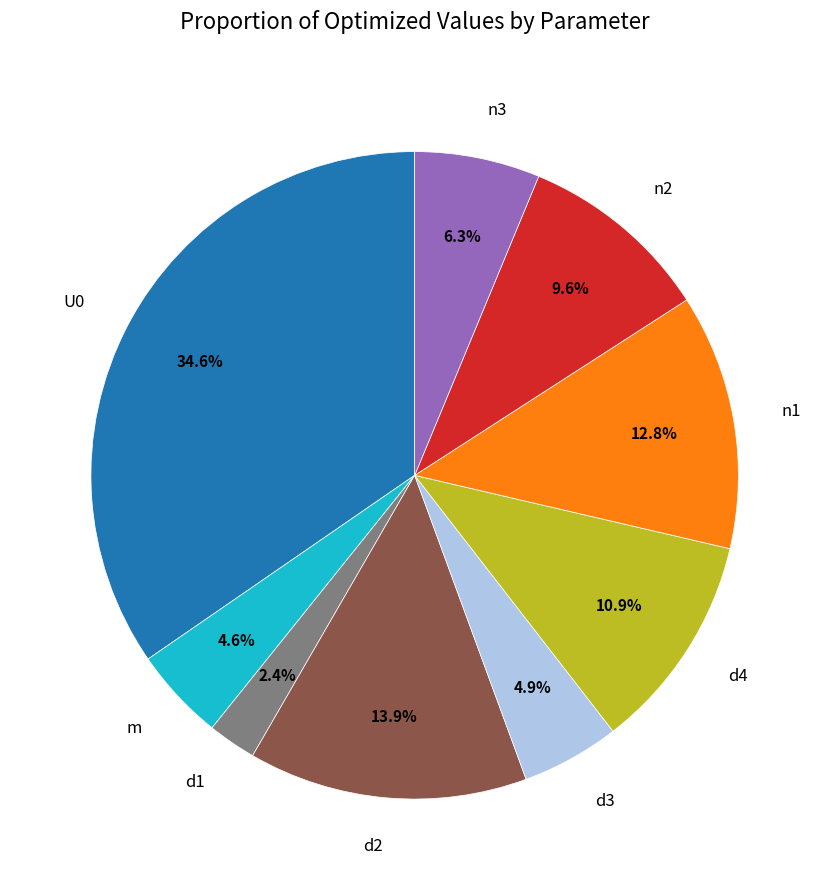

What percentage is NOT represented by U0?

65.4%